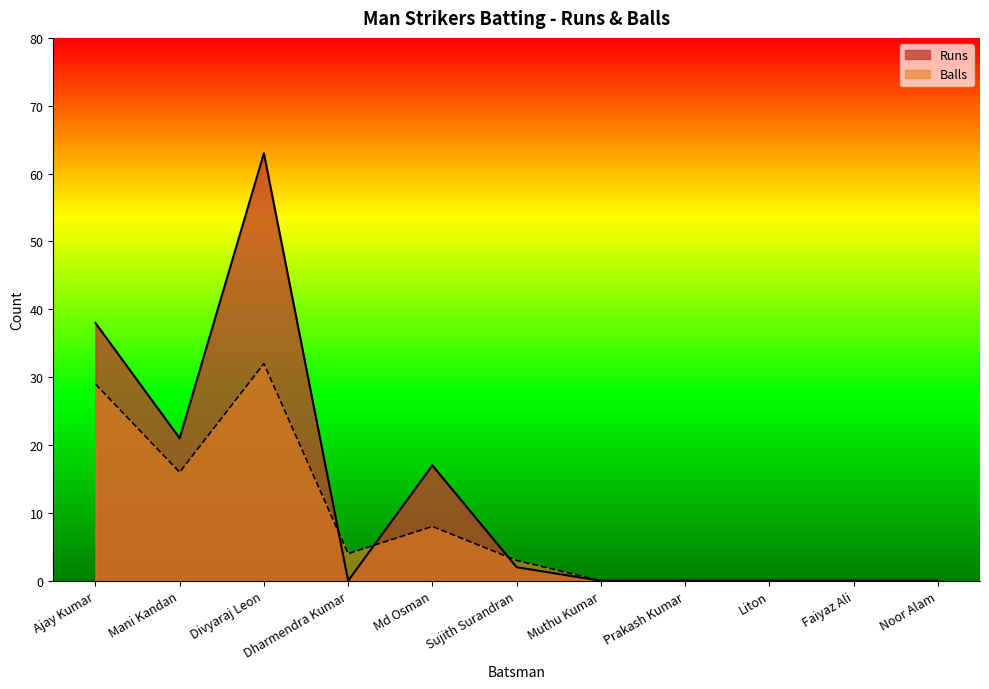

Which series has the widest spread of values?

Runs